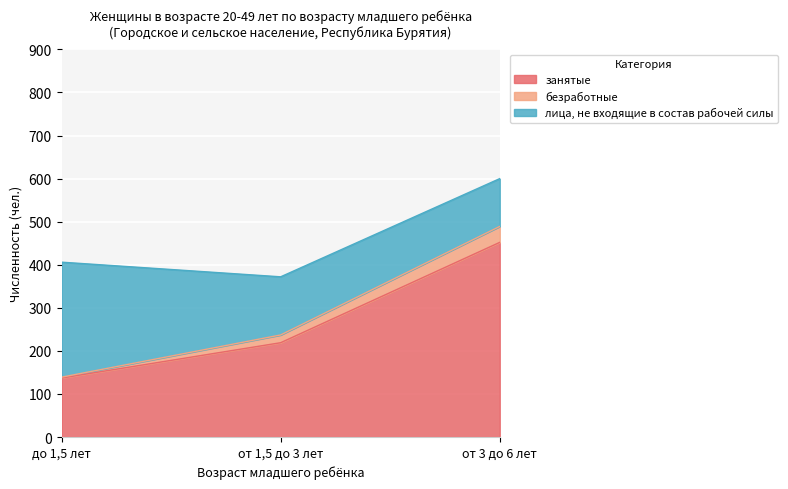

True or false: безработные has a value of 63 at до 1,5 лет.

False